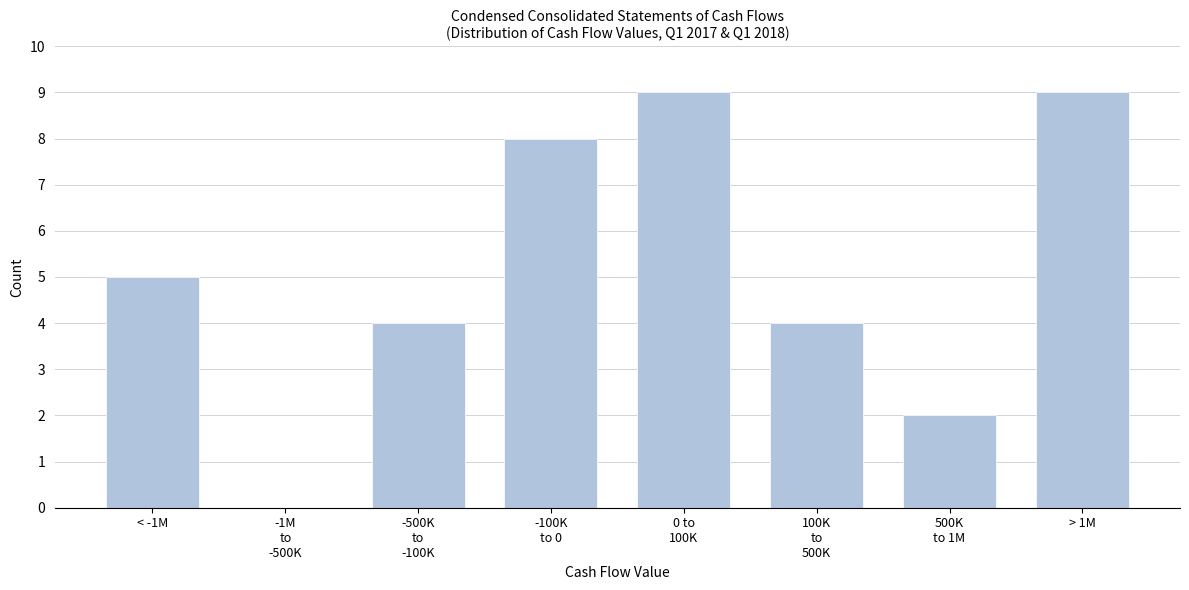

What is the change in value from < -1M to > 1M?

+4